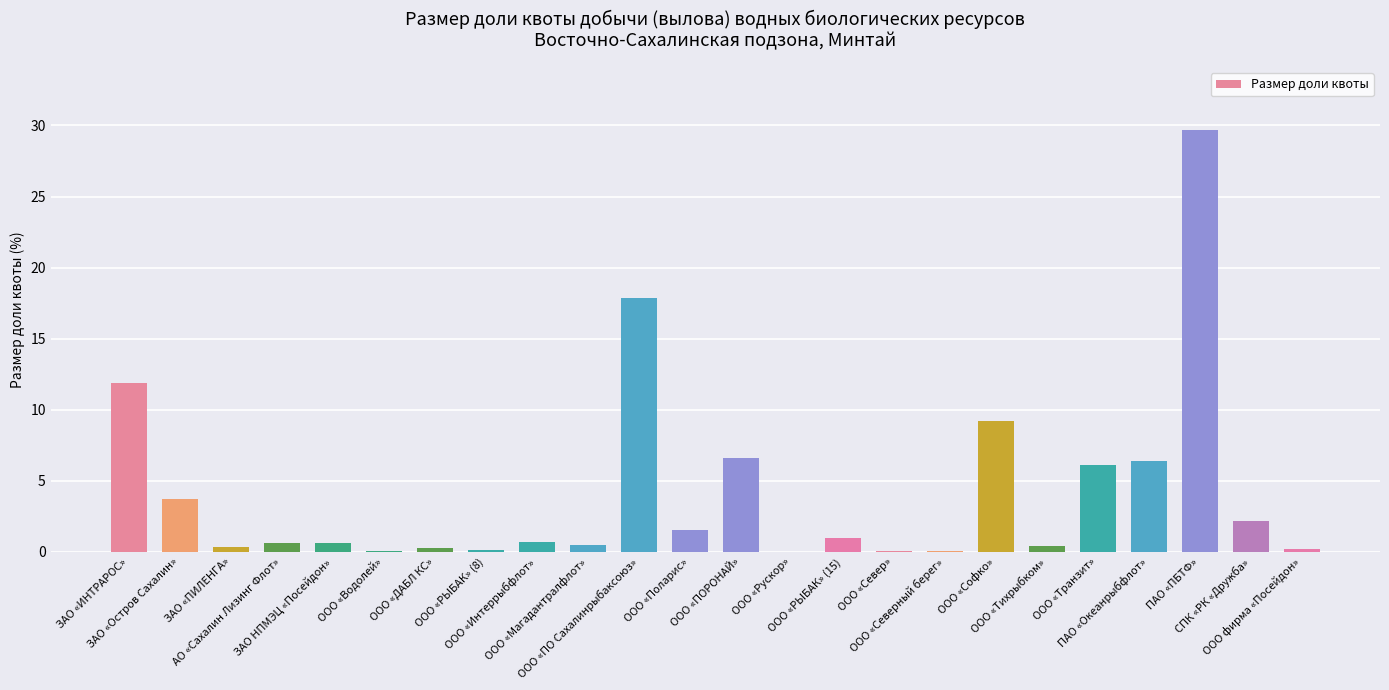

What is the greatest value displayed?

29.7